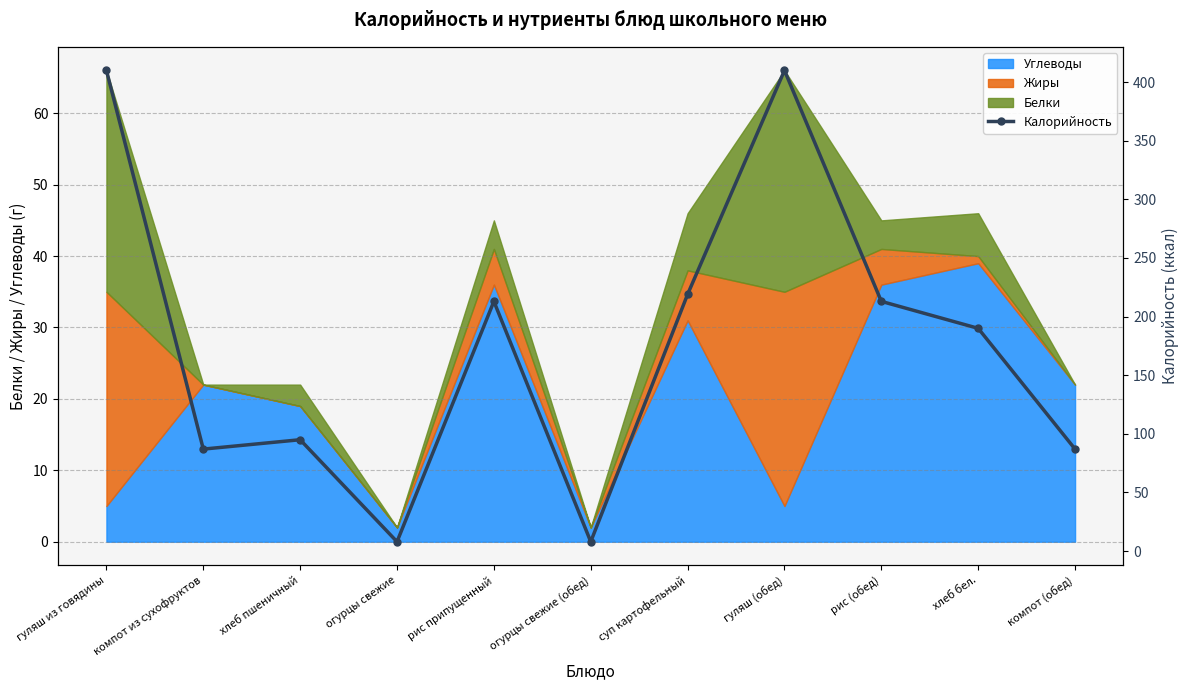

Which label corresponds to the largest value in the chart?

гуляш из говядины